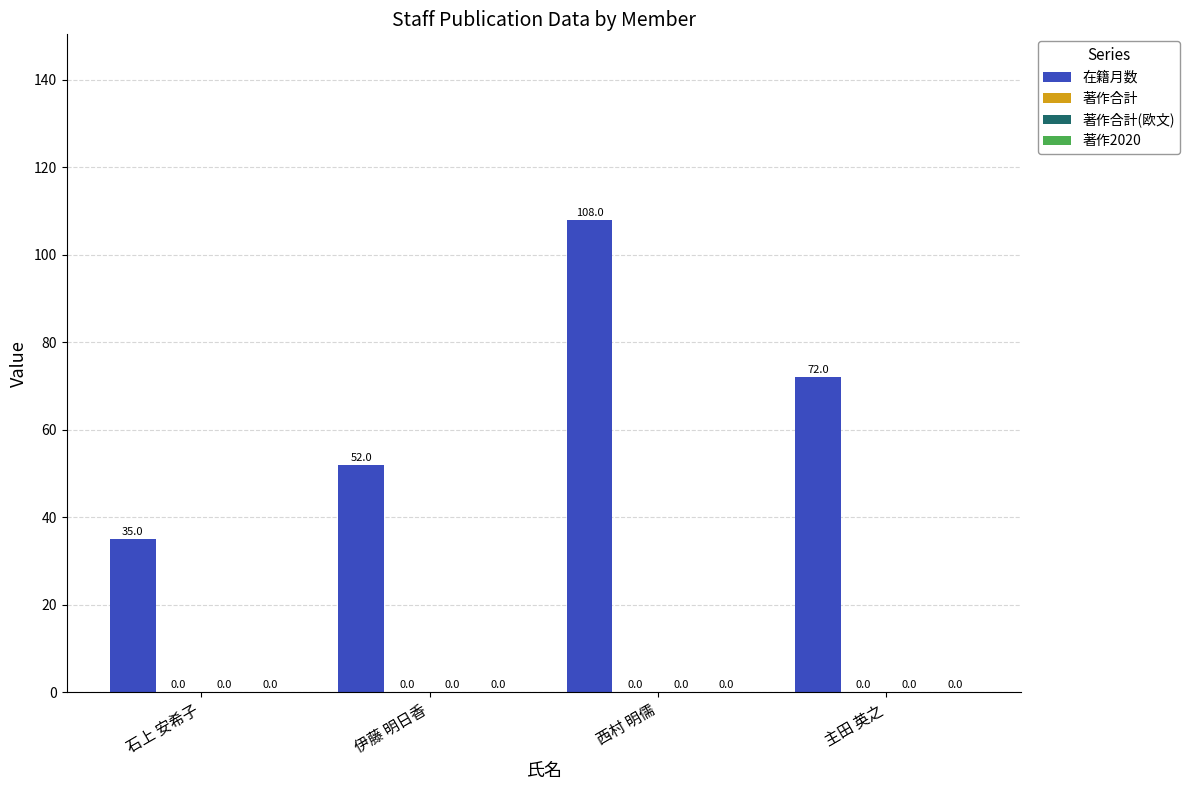

How many bars are there in total?

4